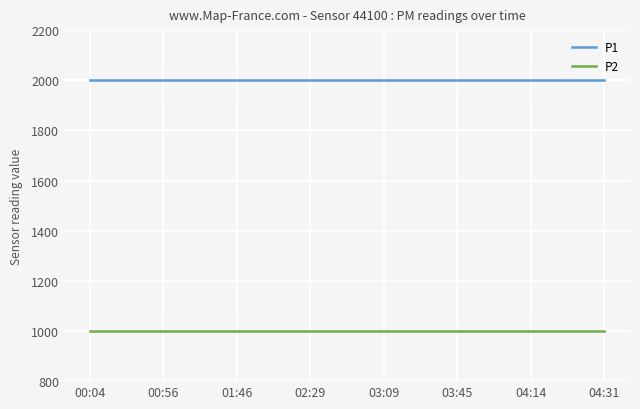

True or false: P1 and P2 cross at least once.

False